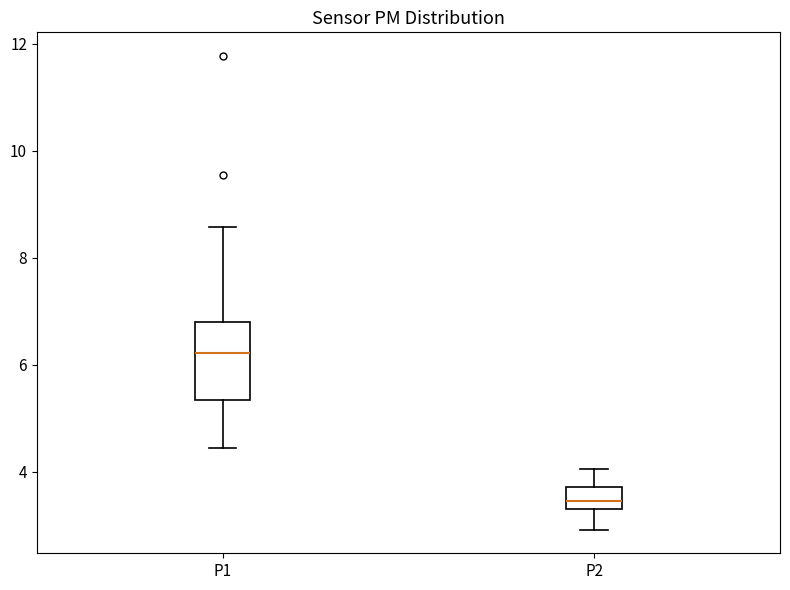

Reading left to right, transcribe this box plot: for each box, give where its median line is, the range the box spans, and where its two whiskers end, as read against the y-axis. The values are not printed on the chart, so give them approximately, as read against the axis.

P1: median 6.2, box 5.4 to 6.8, whiskers 4.4 to 8.6
P2: median 3.4 (inside the box), box 3.4 to 3.8, whiskers 3.0 to 4.0